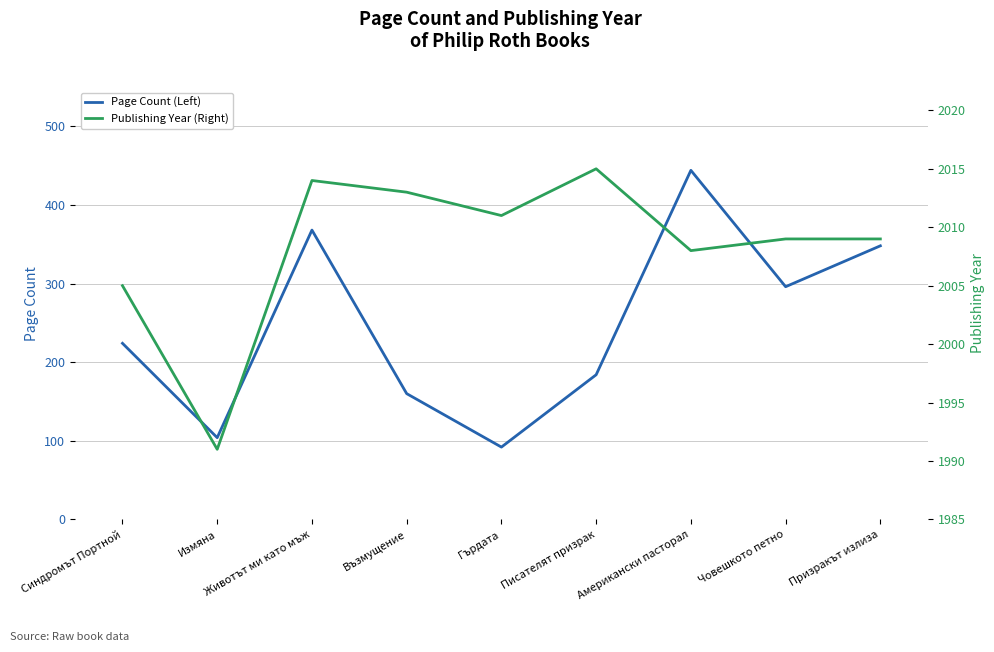

What is the difference between the Publishing Year (Right) values at Призракът излиза and Писателят призрак?

6